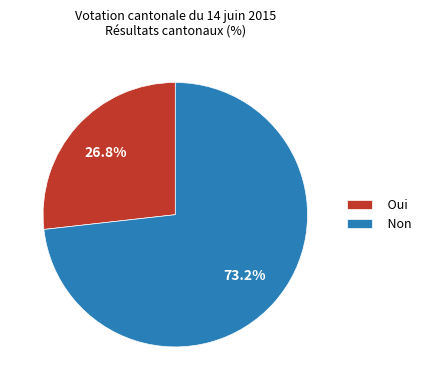

To the nearest percent, what is the difference between the largest and smallest slice percentages?

46%